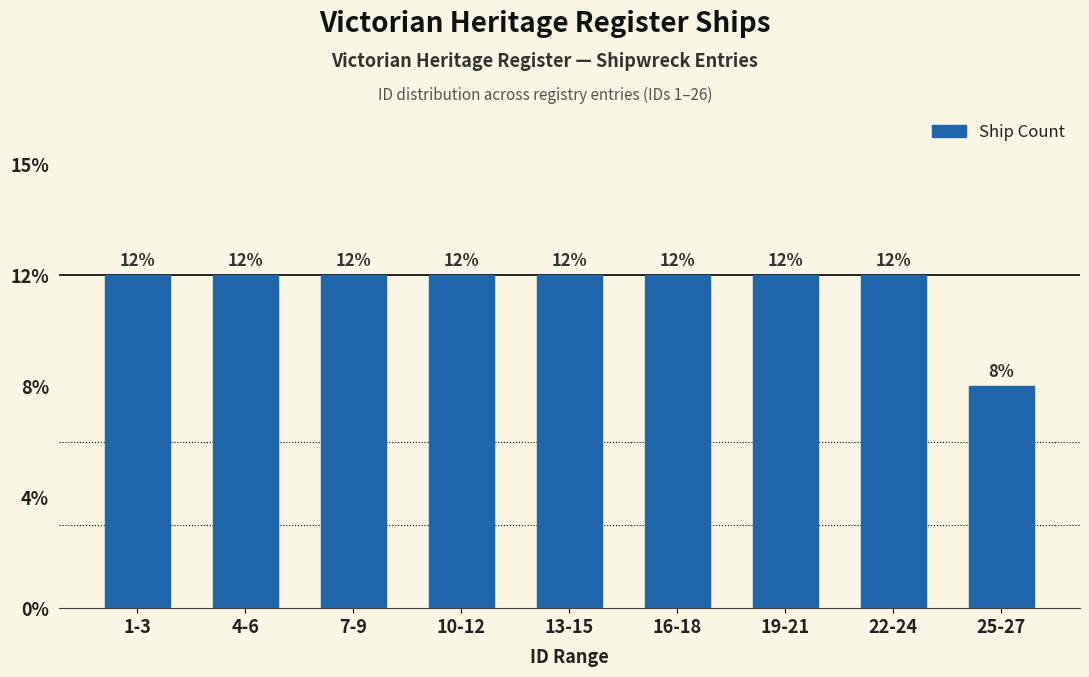

Are the bars horizontal?

No